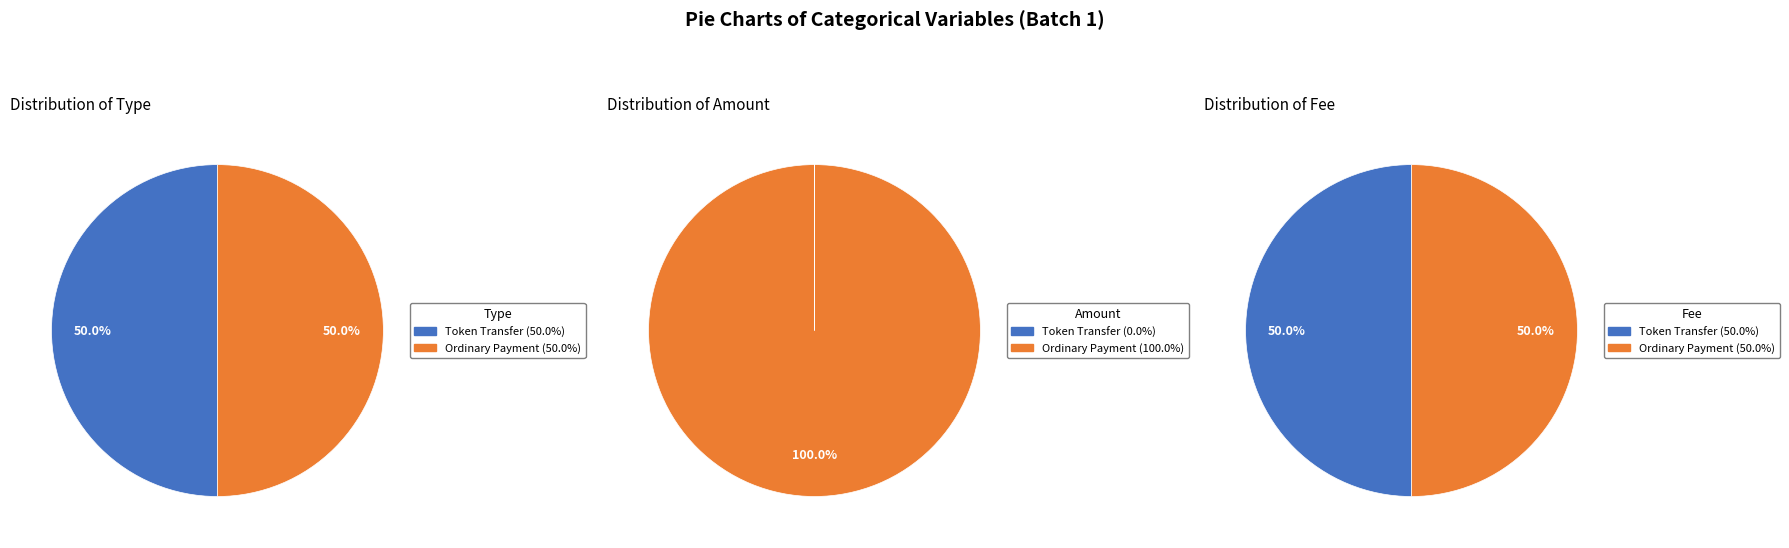

What percentage is the Ordinary Payment slice, to the nearest percent?

50%